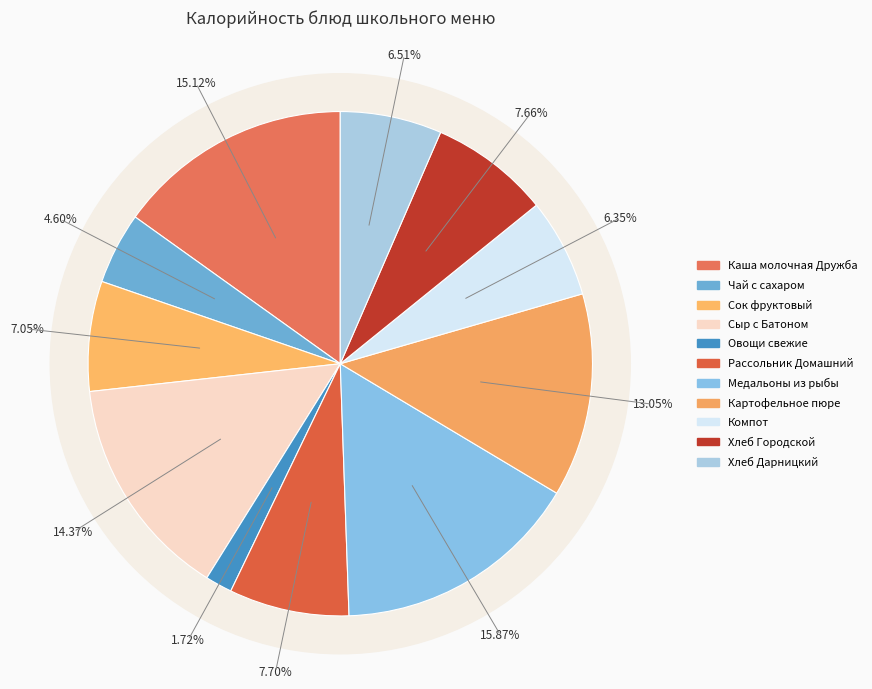

Which slice is the smallest?

Овощи свежие